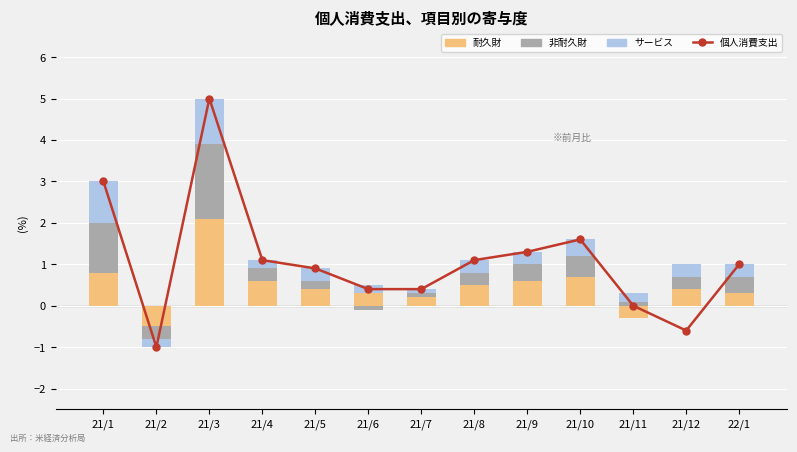

What is the label of the 3rd bar from the right?

21/11